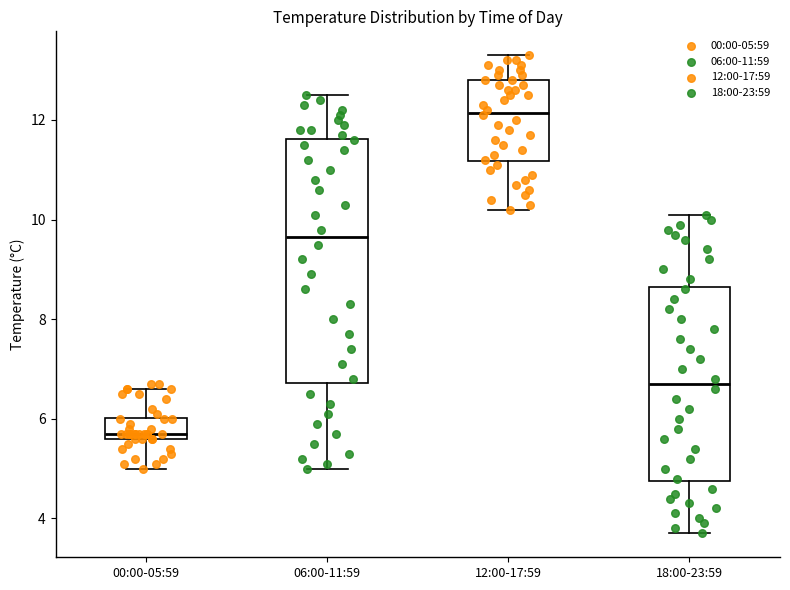

Where is the upper edge of the box for 00:00-05:59 on the y-axis? The values are not printed on the chart, so give them approximately, as read against the axis.

6.0